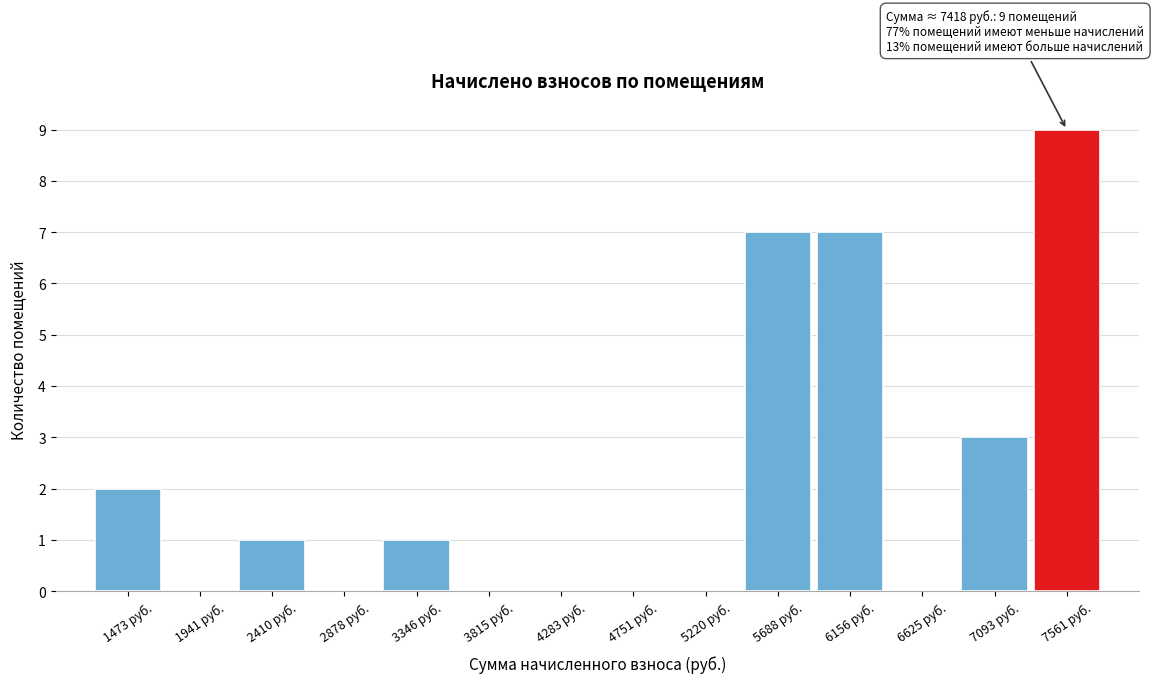

Which range on the x-axis has the tallest bar?

7350 to 7800